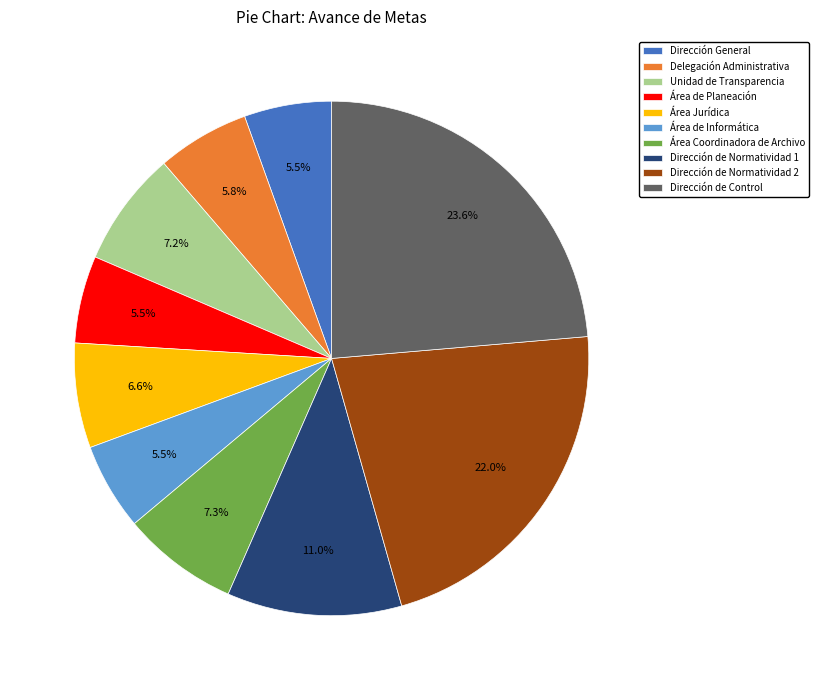

How much of the chart is everything except Unidad de Transparencia?

92.8%